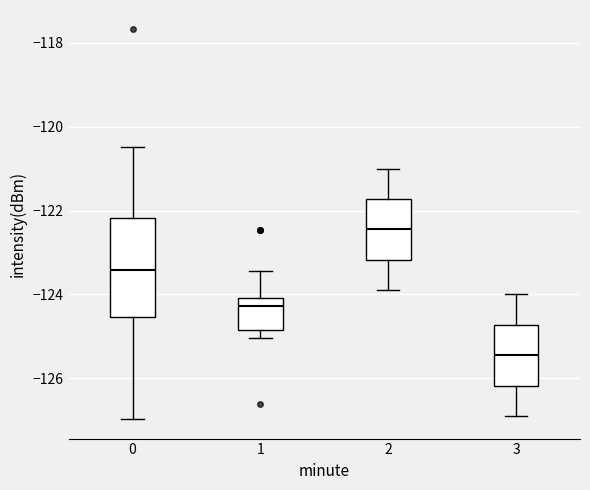

Which box has the lowest median line?

3